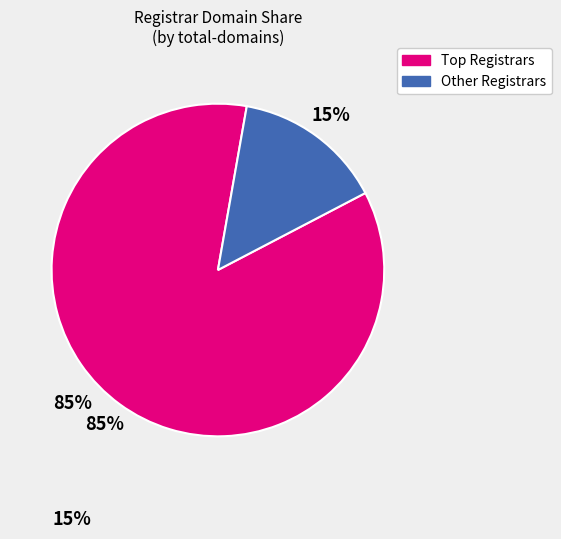

To the nearest percent, what is the average slice percentage?

50%